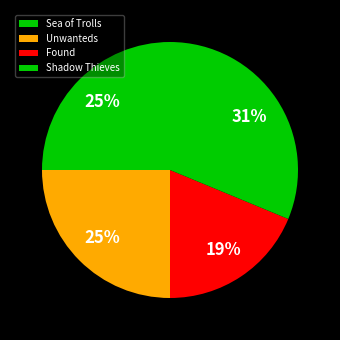

Rank the categories by value from highest to lowest.

Shadow Thieves, Sea of Trolls, Unwanteds, Found